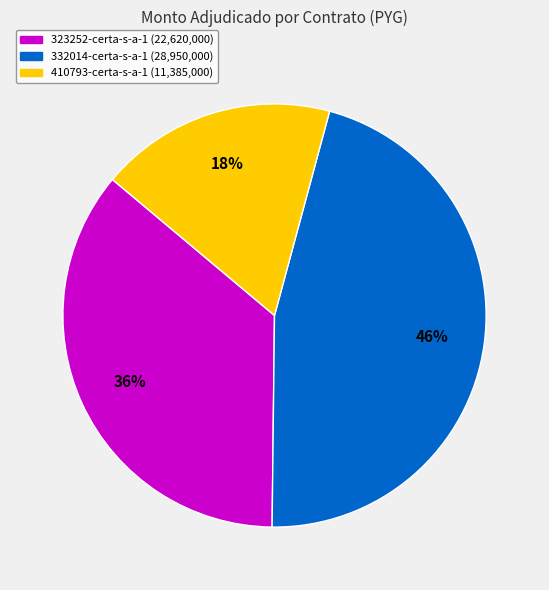

Is the sum of 323252-certa-s-a-1 and 332014-certa-s-a-1 greater than half?

Yes